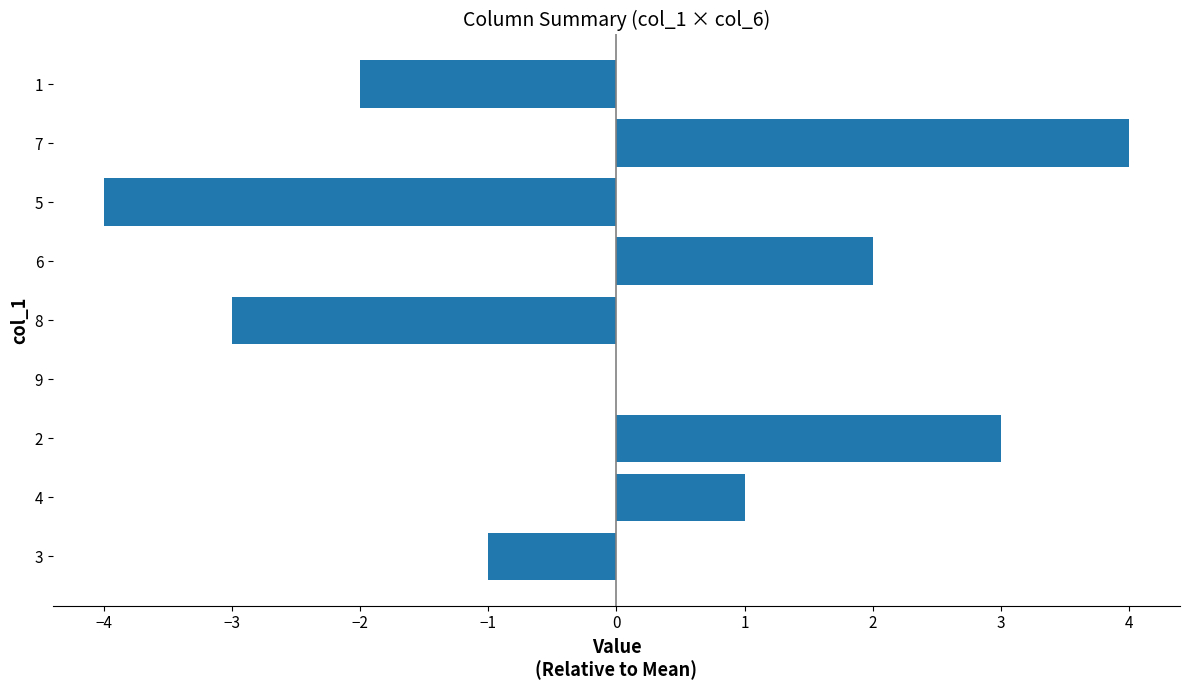

How many values are between -2 and 2?

5